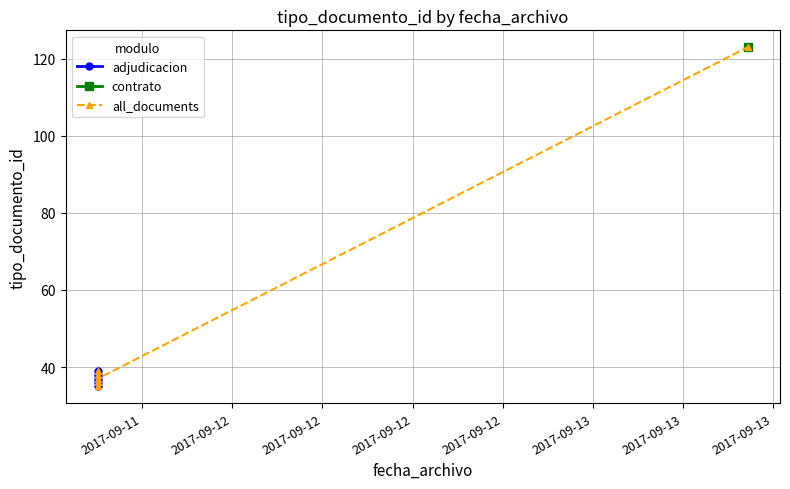

What is the label of the 6th point from the left?

2017-09-11 15:04:17